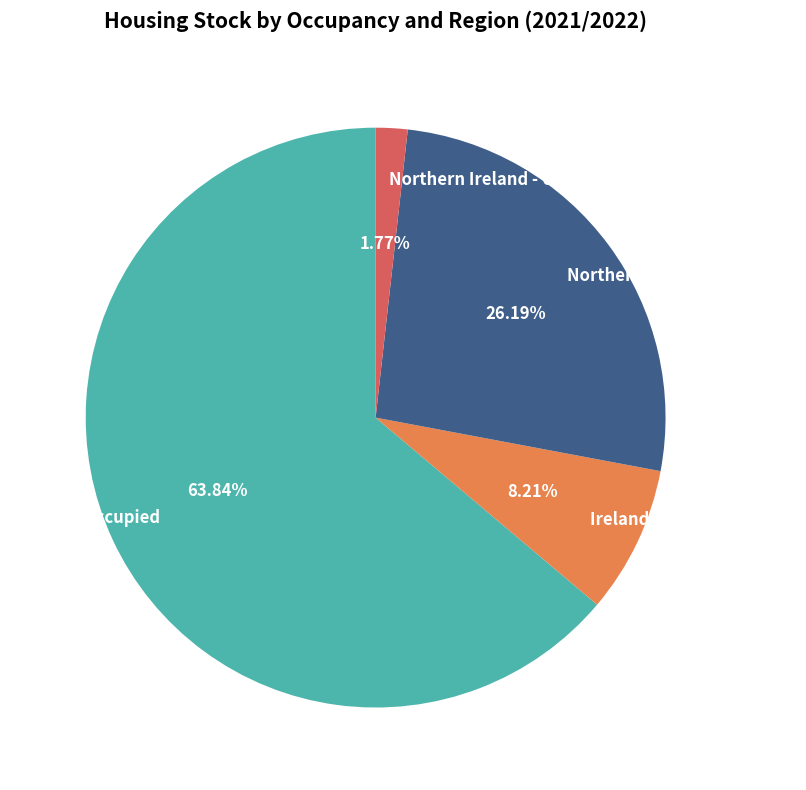

To the nearest percent, what portion does Ireland - Unoccupied represent?

8%